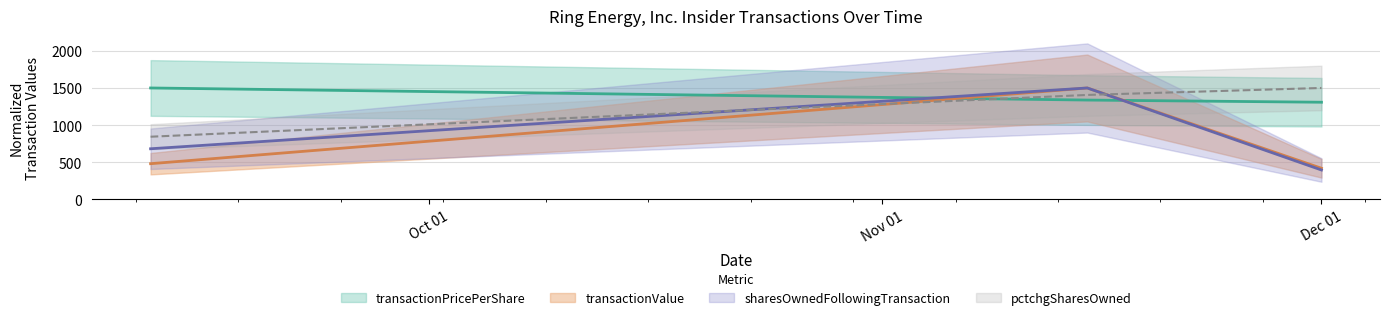

What is the approximate value of transactionValue at Dec 01?

419.2